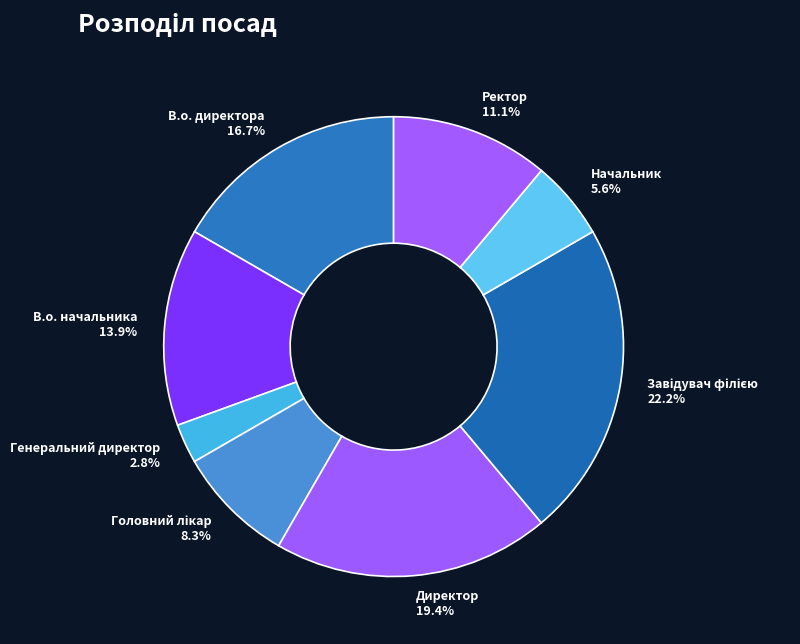

What portion of the pie excludes Начальник?

94.4%